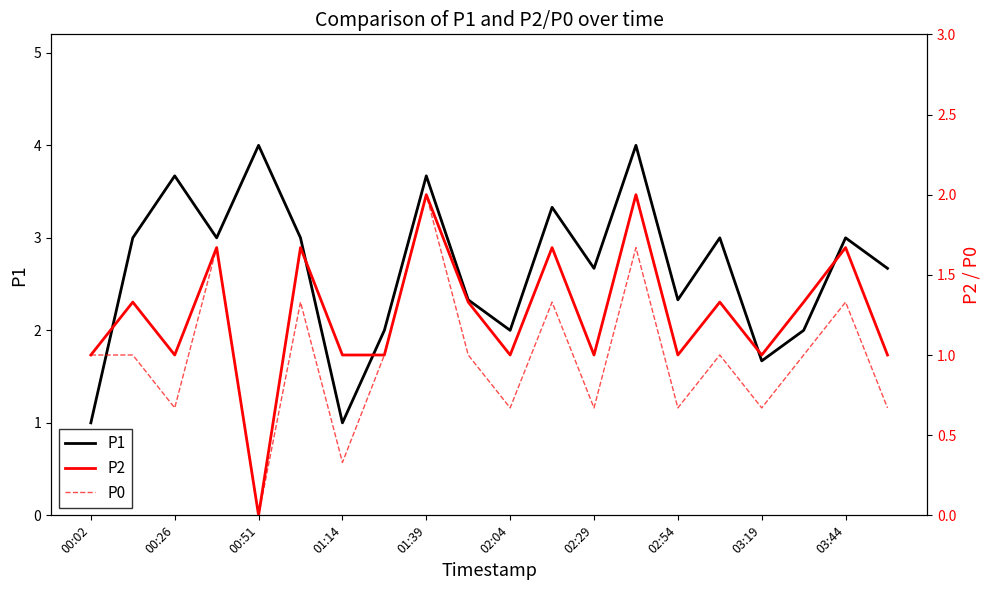

True or false: P1 has a value of 5.5 at 00:26.

False